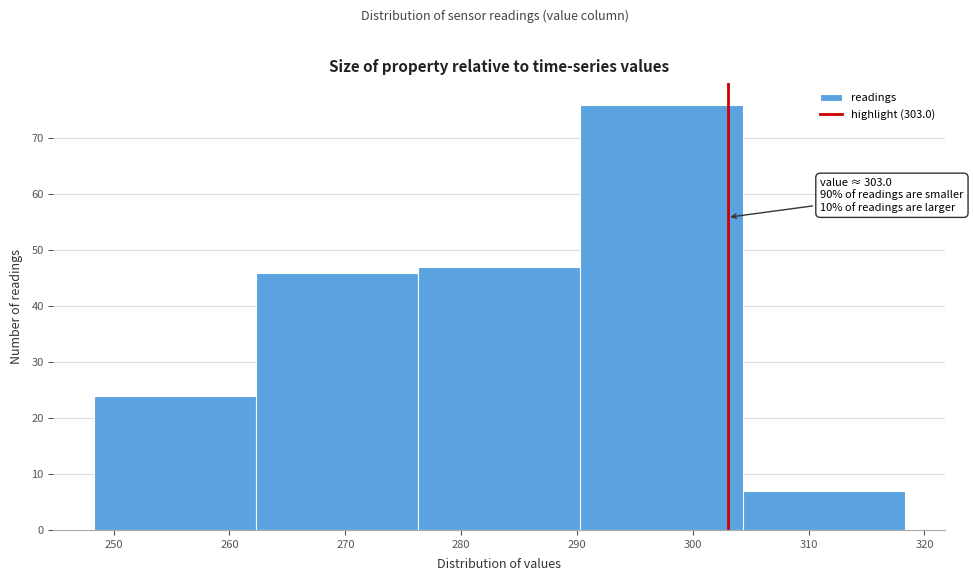

Over which range of the x-axis is the bar tallest?

290.3 to 304.3